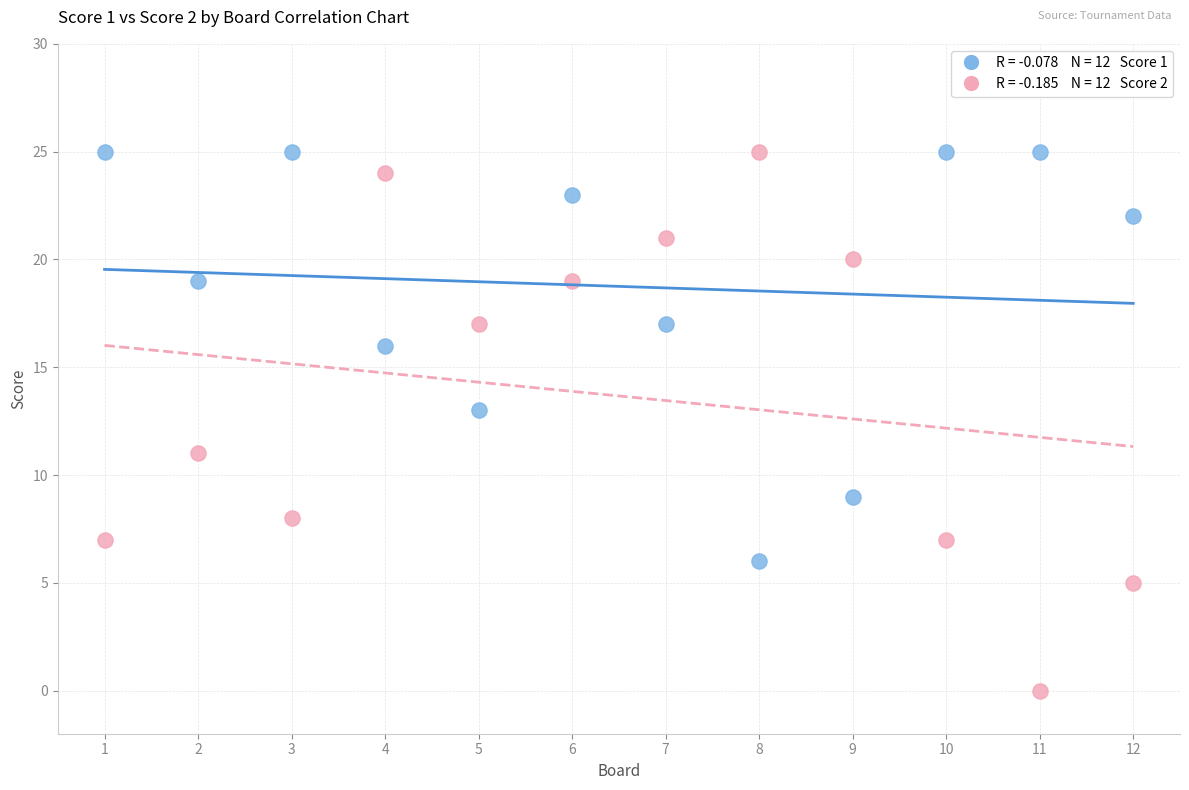

Across all data points, what is the range of Y values (max minus min)?

25